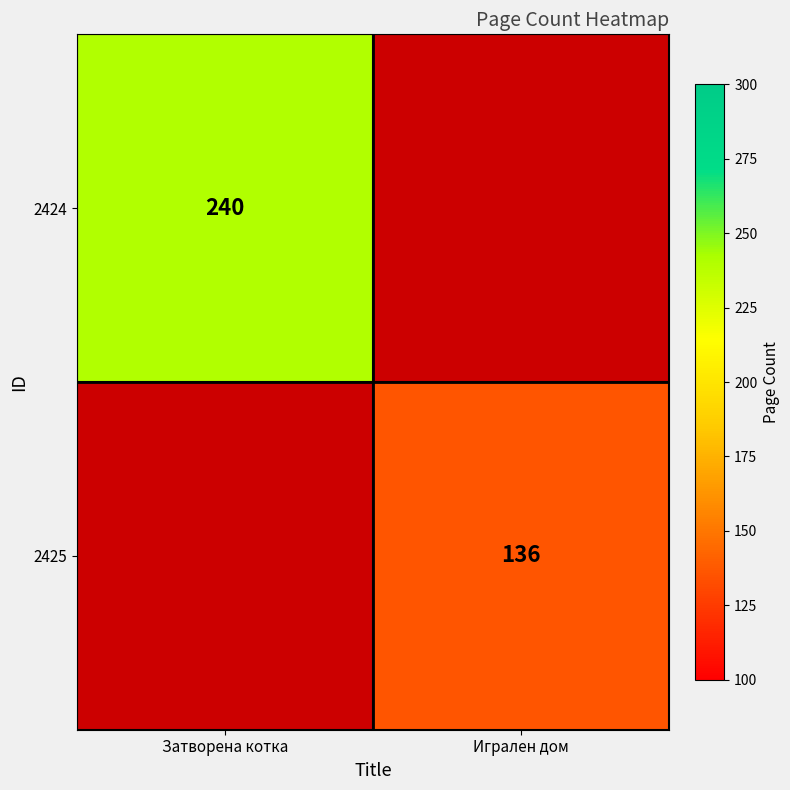

Is it true that 2424 equals 79 at Затворена котка?

False